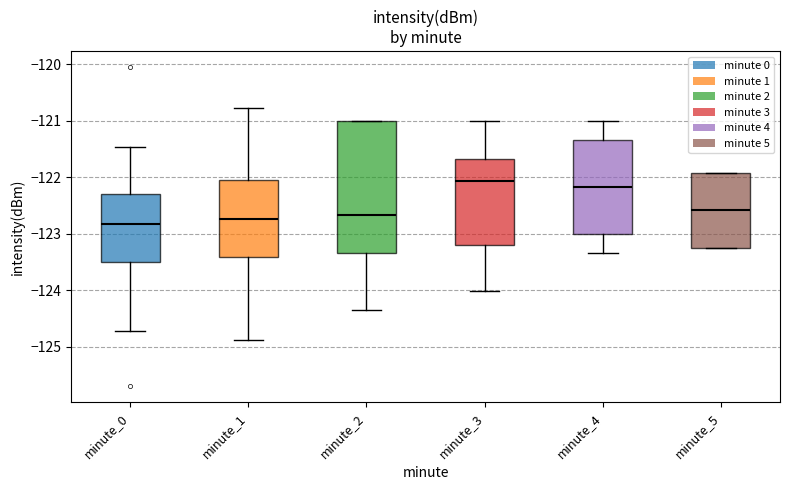

Reading left to right, transcribe this box plot: for each box, give where its median line is, the range the box spans, and where its two whiskers end, as read against the y-axis. The values are not printed on the chart, so give them approximately, as read against the axis.

minute_0: median -122.8, box -123.5 to -122.3, whiskers -124.7 to -121.5
minute_1: median -122.7, box -123.4 to -122.0, whiskers -124.9 to -120.8
minute_2: median -122.7, box -123.3 to -121.0, whiskers -124.3 to -121.0
minute_3: median -122.1, box -123.2 to -121.7, whiskers -124.0 to -121.0
minute_4: median -122.2, box -123.0 to -121.3, whiskers -123.3 to -121.0
minute_5: median -122.6, box -123.3 to -121.9, whiskers -123.3 to -121.9